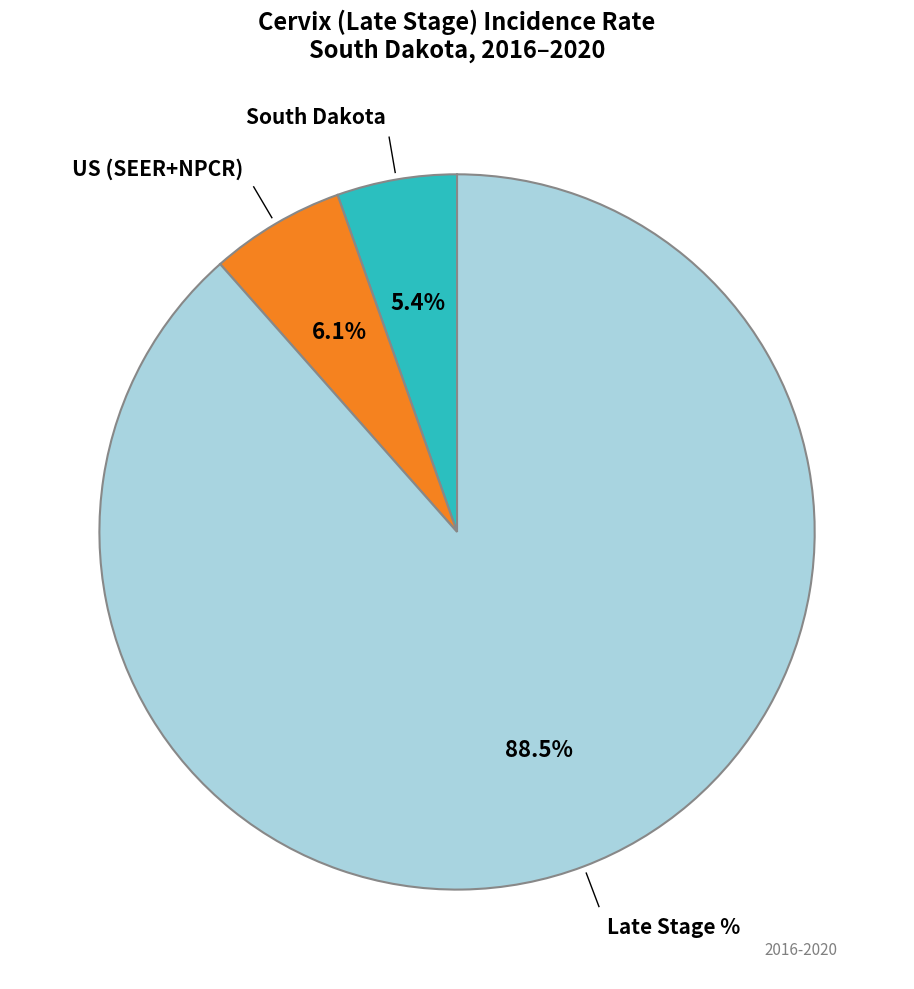

Is there any slice that represents more than half of the pie?

Yes